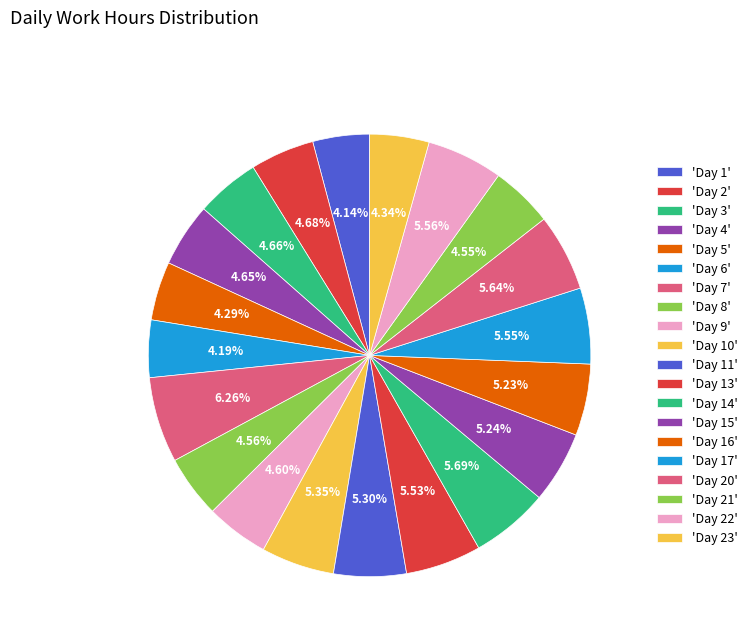

Rank the categories by value from highest to lowest.

Day 7, Day 14, Day 20, Day 22, Day 17, Day 13, Day 10, Day 11, Day 15, Day 16, Day 2, Day 3, Day 4, Day 9, Day 8, Day 21, Day 23, Day 5, Day 6, Day 1